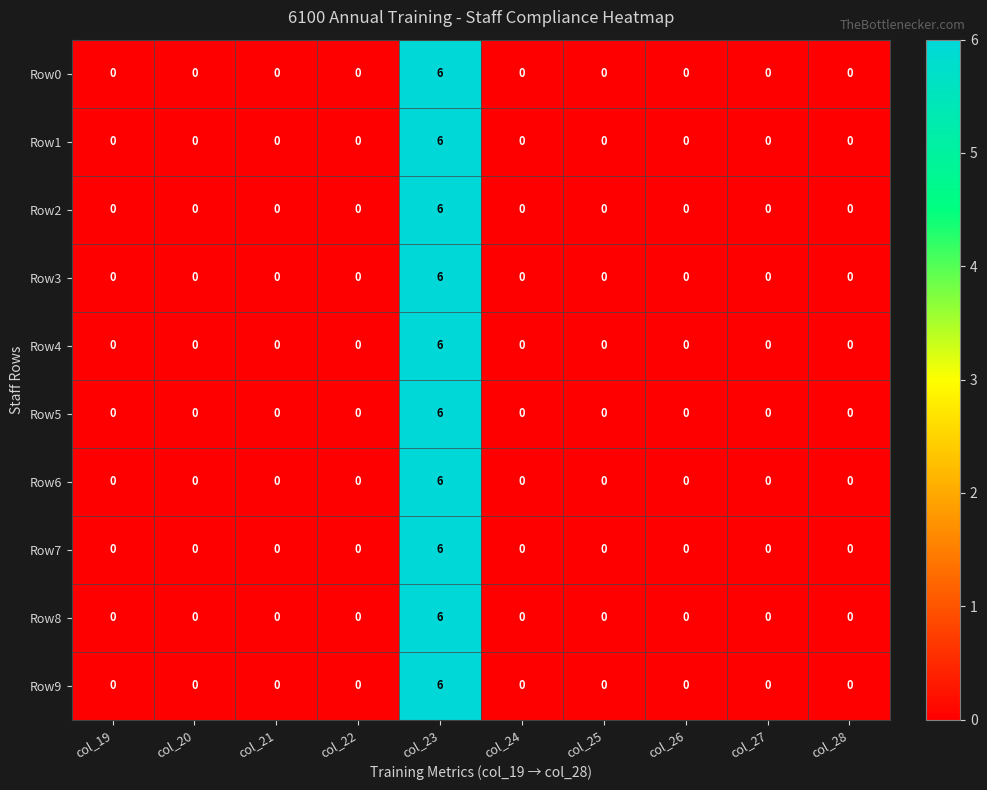

At which category is the sum across all series the highest?

col_23